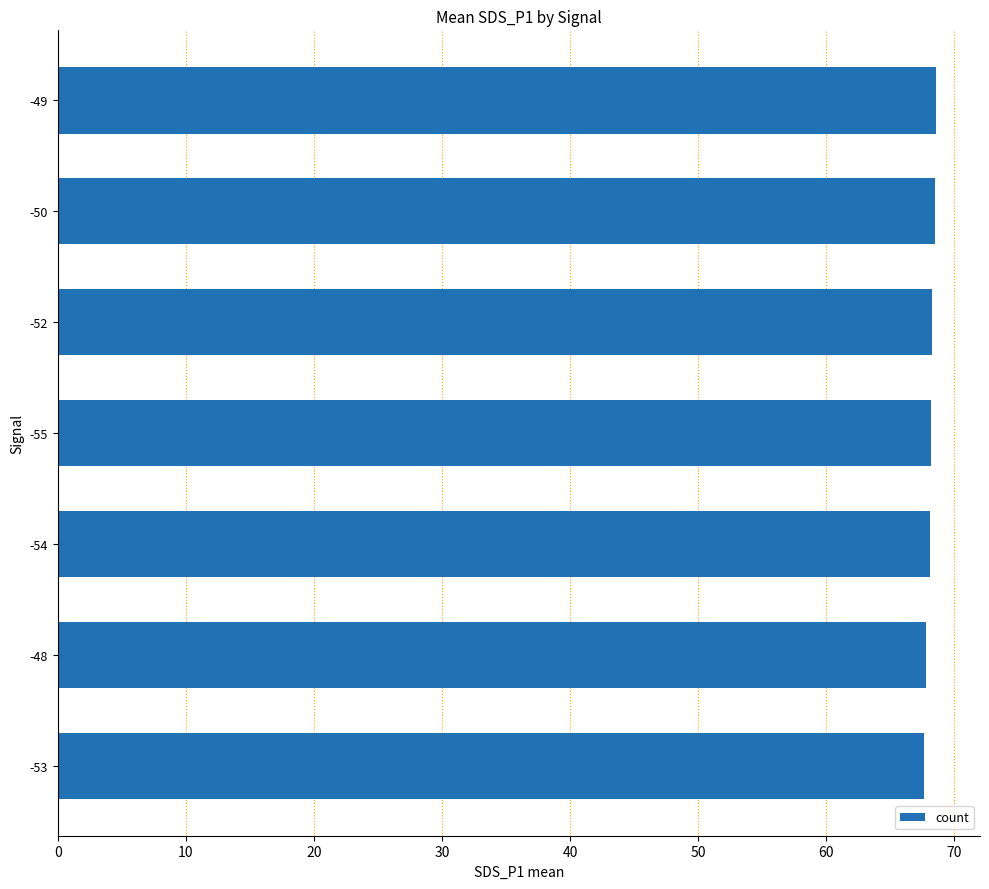

What is the average value?

68.1